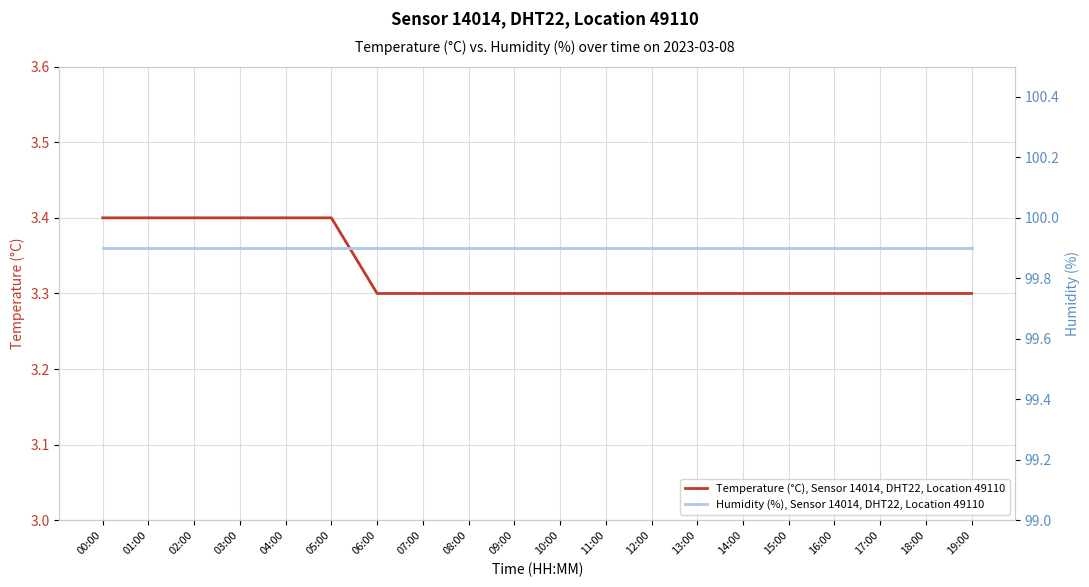

What is the value of the Humidity (%), Sensor 14014, DHT22, Location 49110 point at the 19th from the left?

99.9